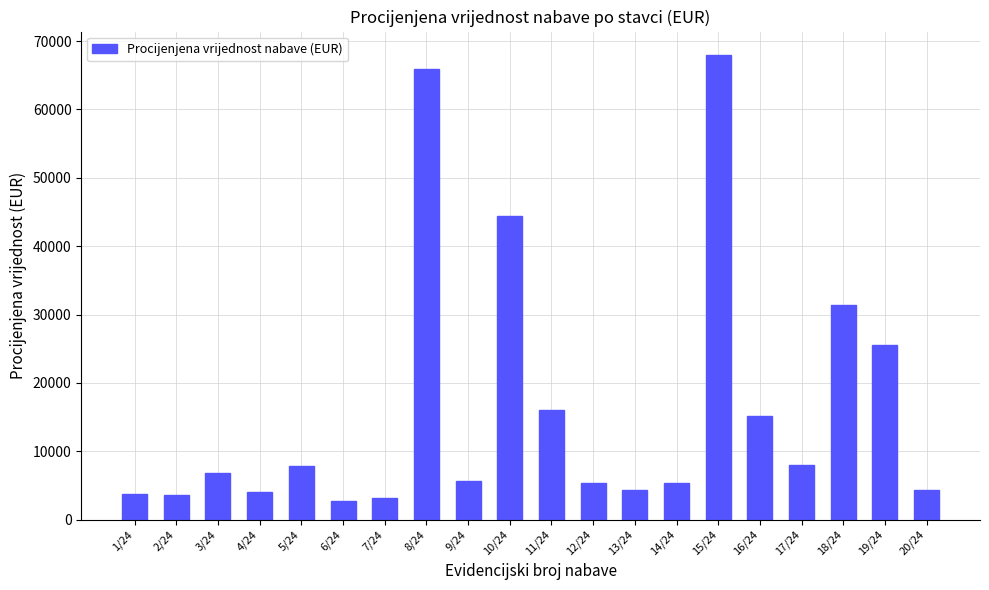

Where is the data nearest to the value 35360?

18/24